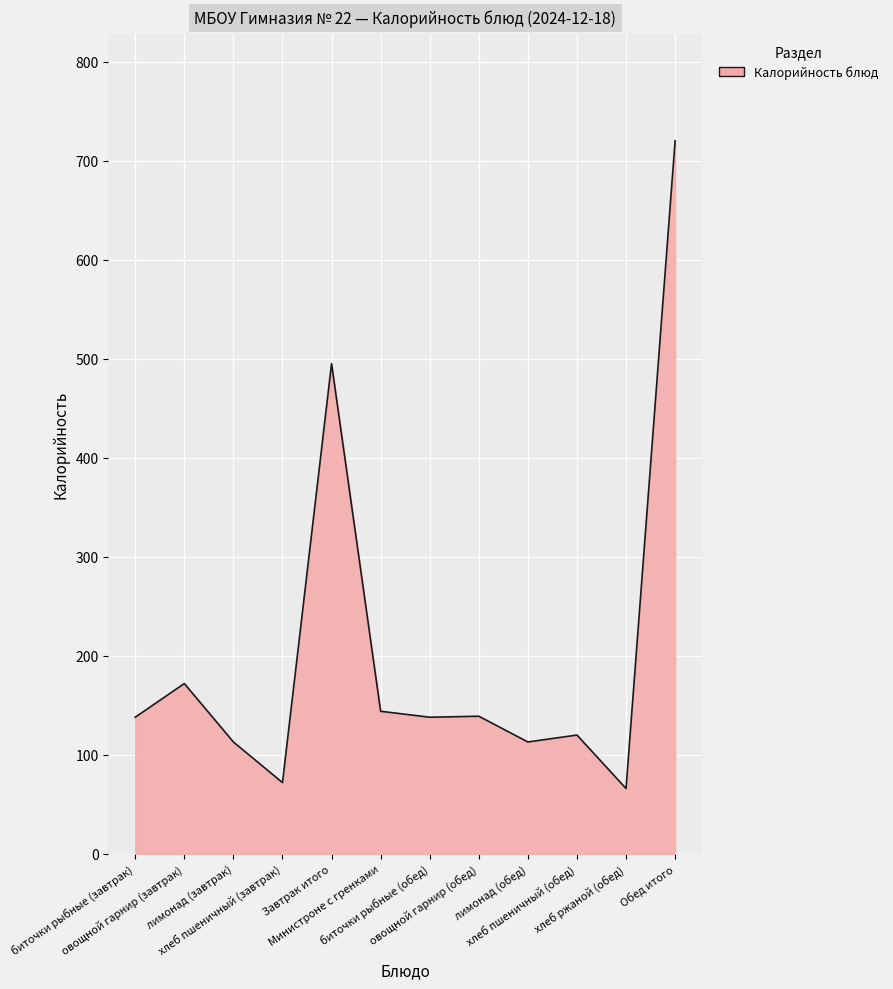

What is the smallest value displayed?

66